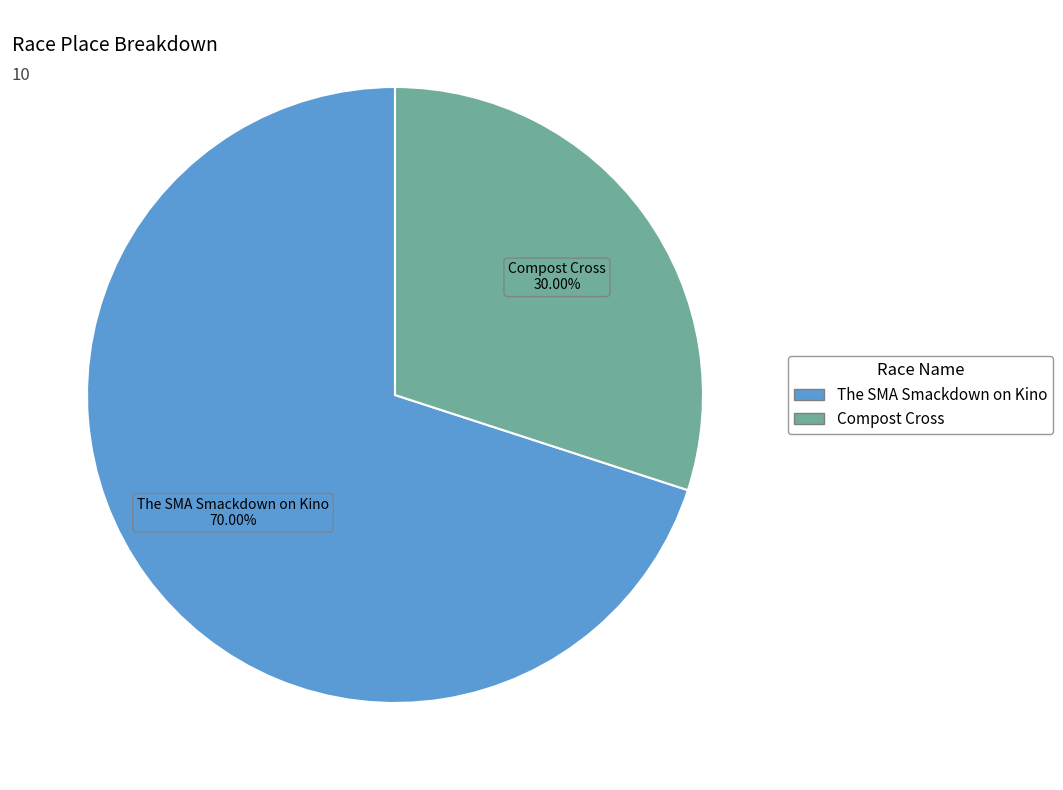

Rank the categories by value from lowest to highest.

Compost Cross, The SMA Smackdown on Kino